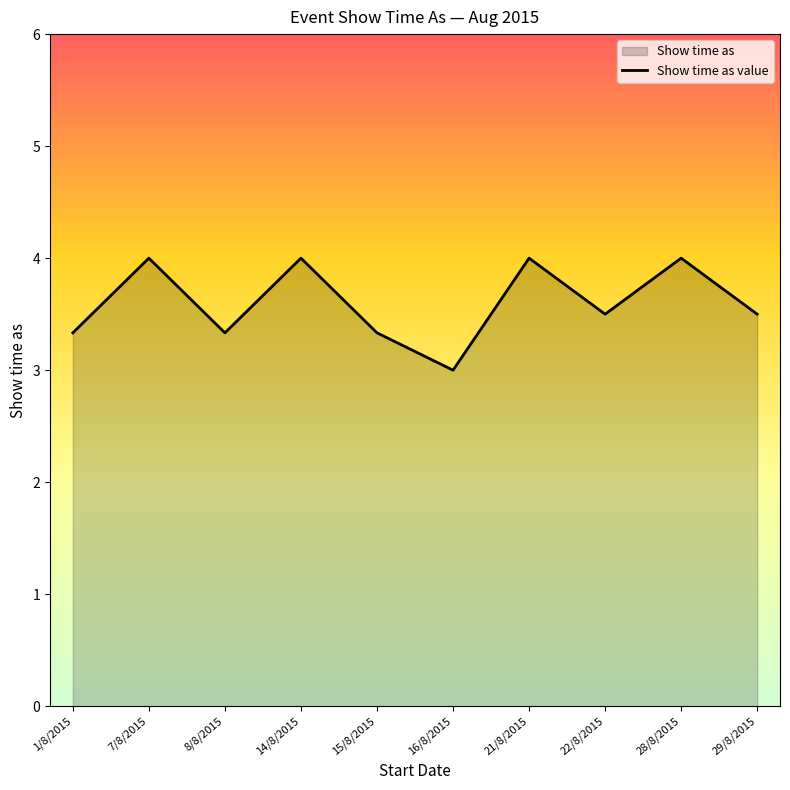

What is the minimum value shown in the chart?

3.0